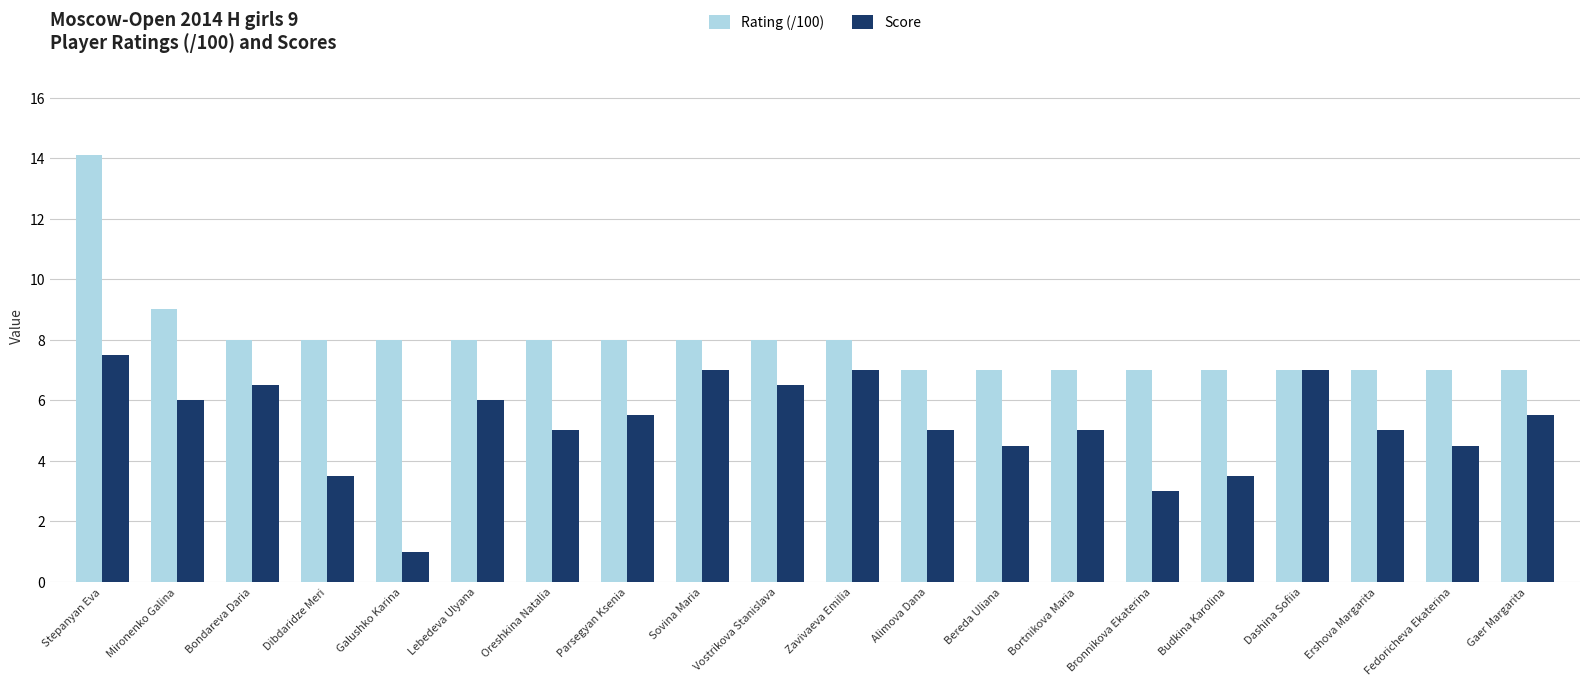

What is the maximum value shown in the chart?

14.1